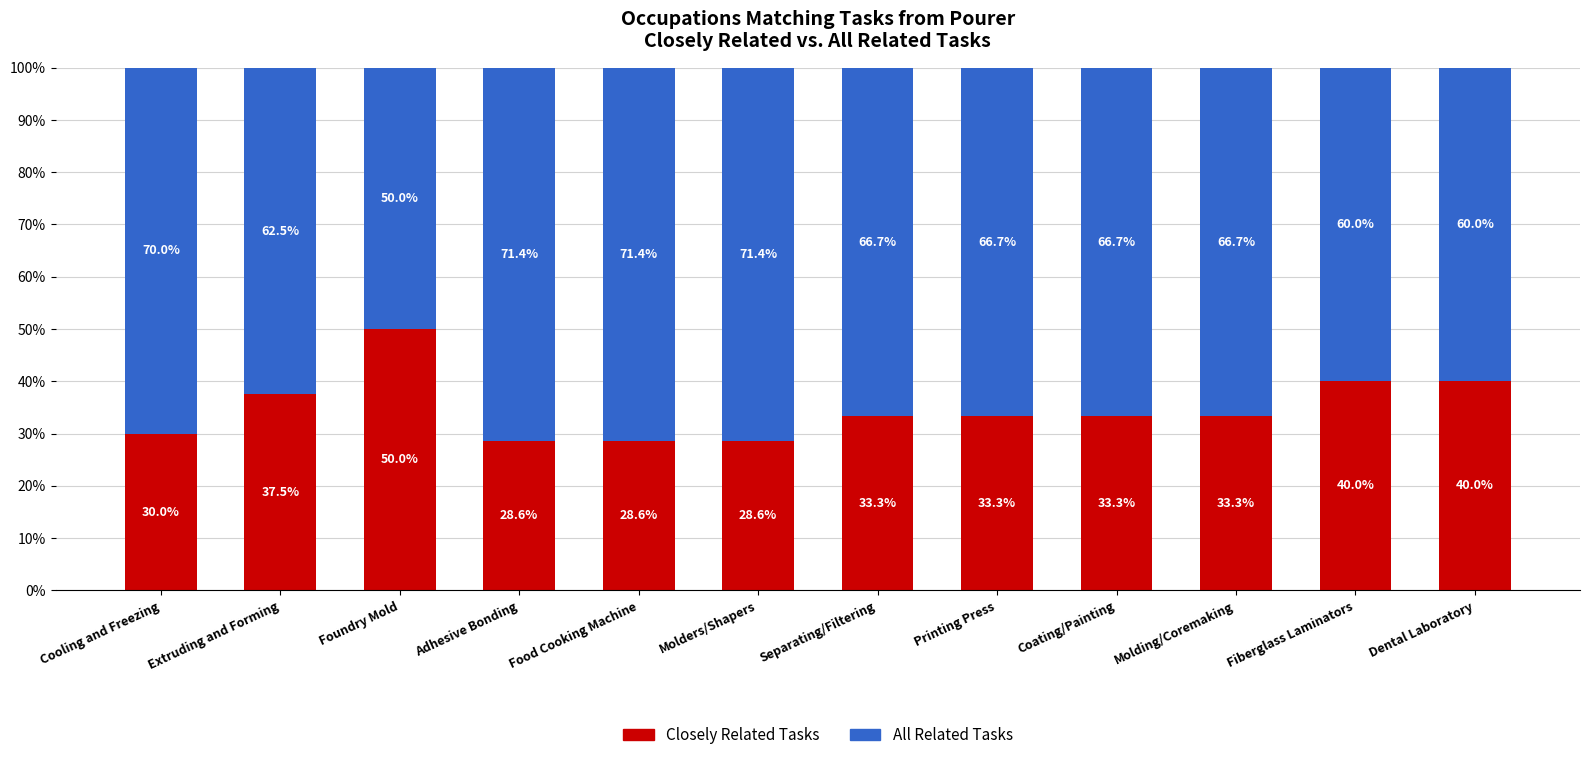

True or false: Closely Related Tasks has a value of 33.3 at Molding/Coremaking.

True